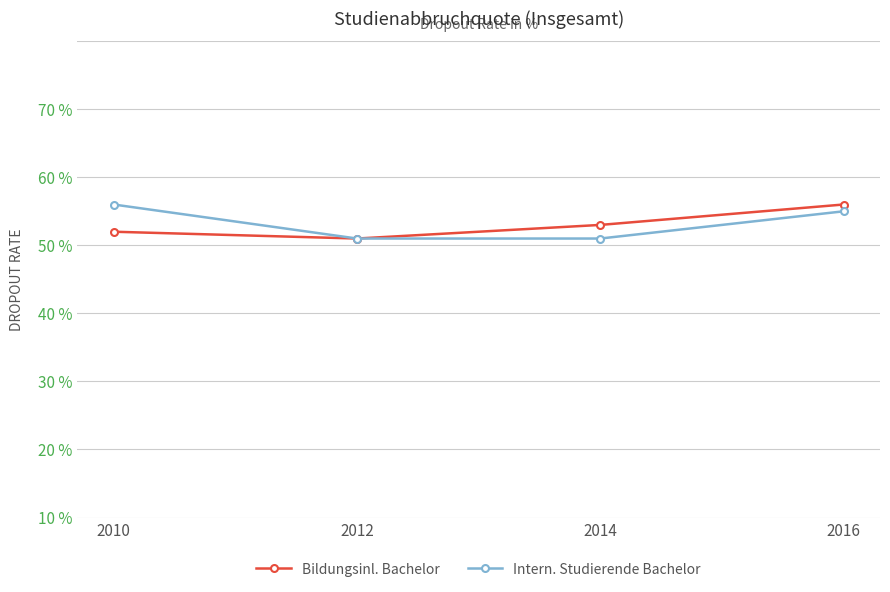

Reading left to right, extract all data points from this chart.

Bildungsinl. Bachelor: 42	41	43	46
Intern. Studierende Bachelor: 46	41	41	45